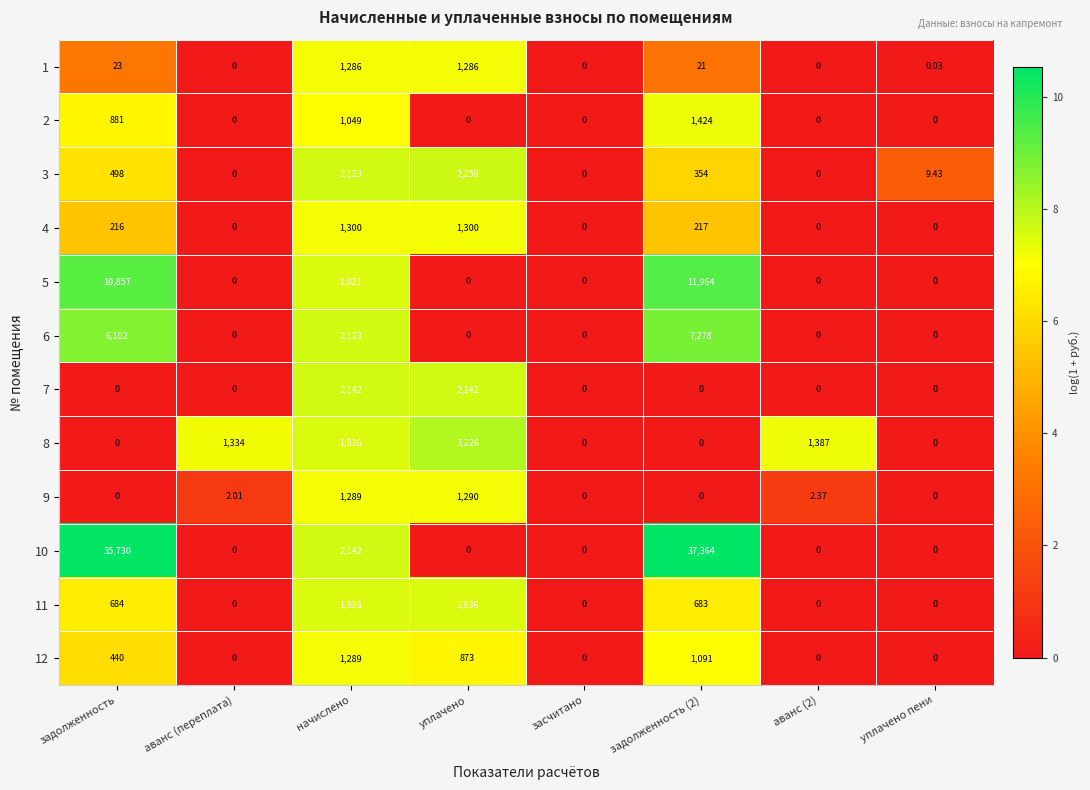

Is the value of 3 at задолженность (2) greater than the value of 4 at уплачено?

No